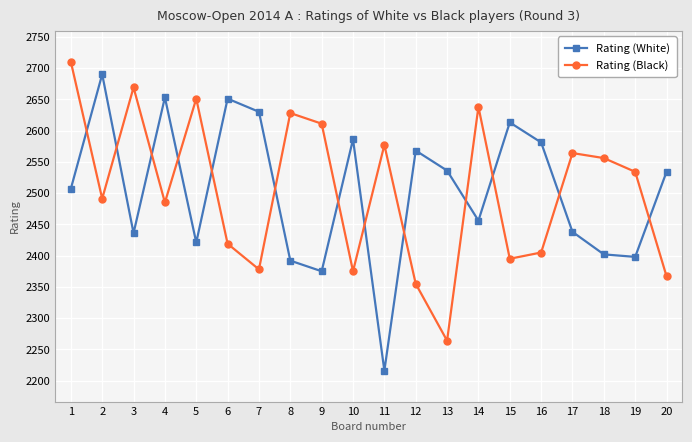

What is the difference between the Rating (White) values at 1 and 12?

61